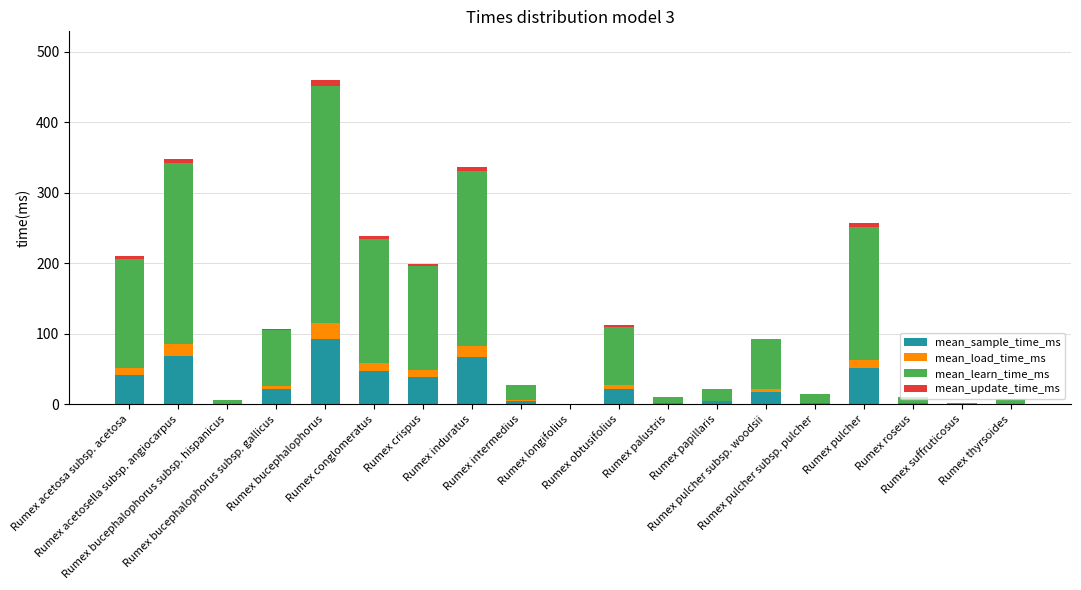

What are all the series names shown in the legend?

mean_sample_time_ms, mean_load_time_ms, mean_learn_time_ms, mean_update_time_ms